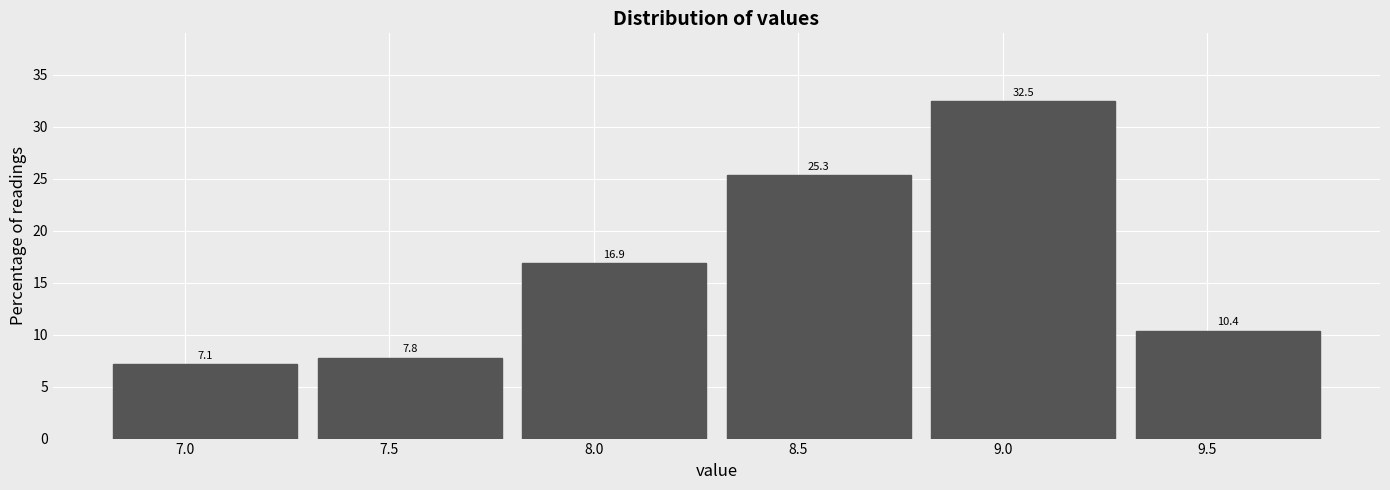

Over which range of the x-axis is the bar tallest?

8.8 to 9.3